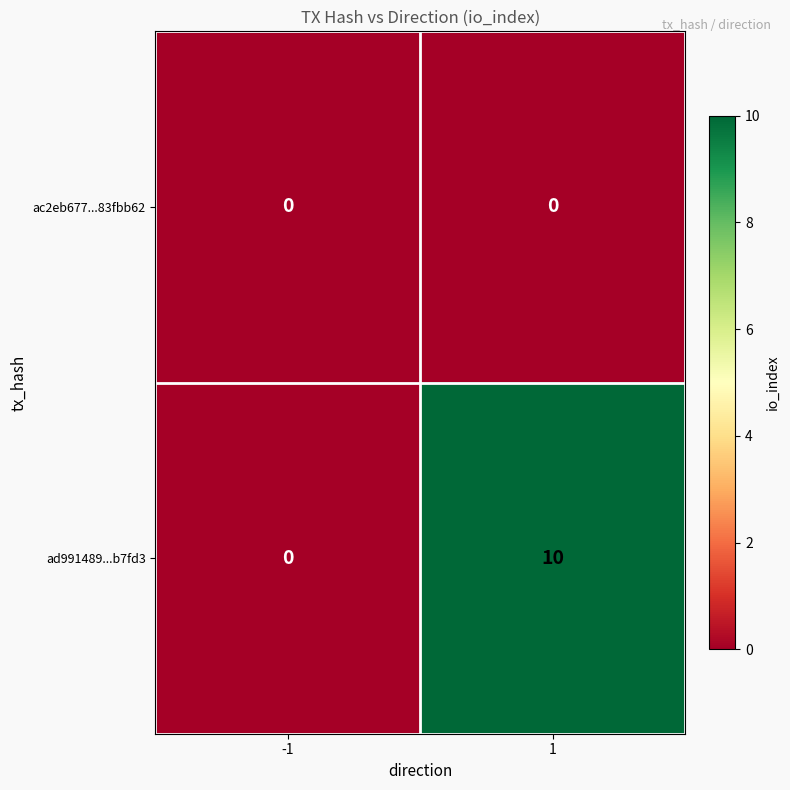

What is the difference between the ad991489...b7fd3 values at -1 and 1?

10